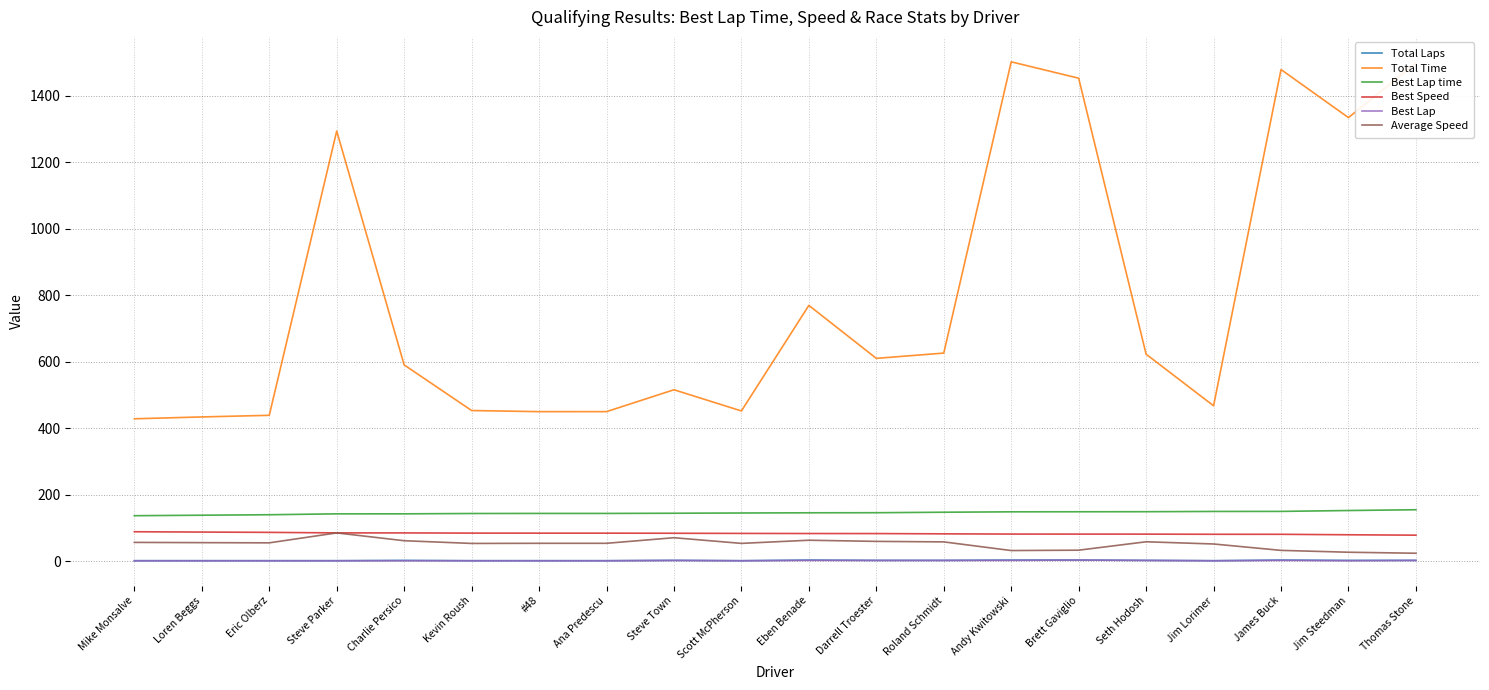

What is the maximum value shown in the chart?

1501.9